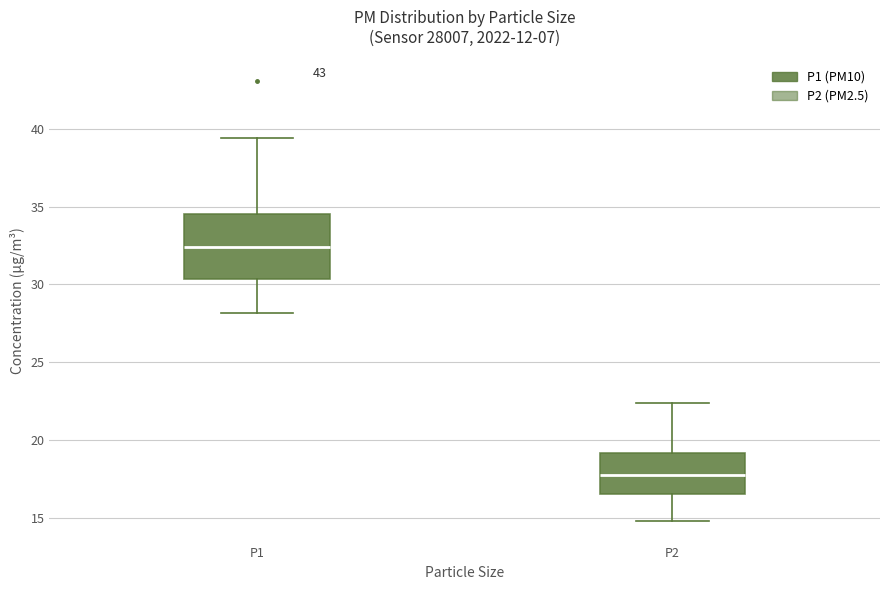

Where does the median line of the box for P2 sit on the y-axis? The values are not printed on the chart, so give them approximately, as read against the axis.

18.0